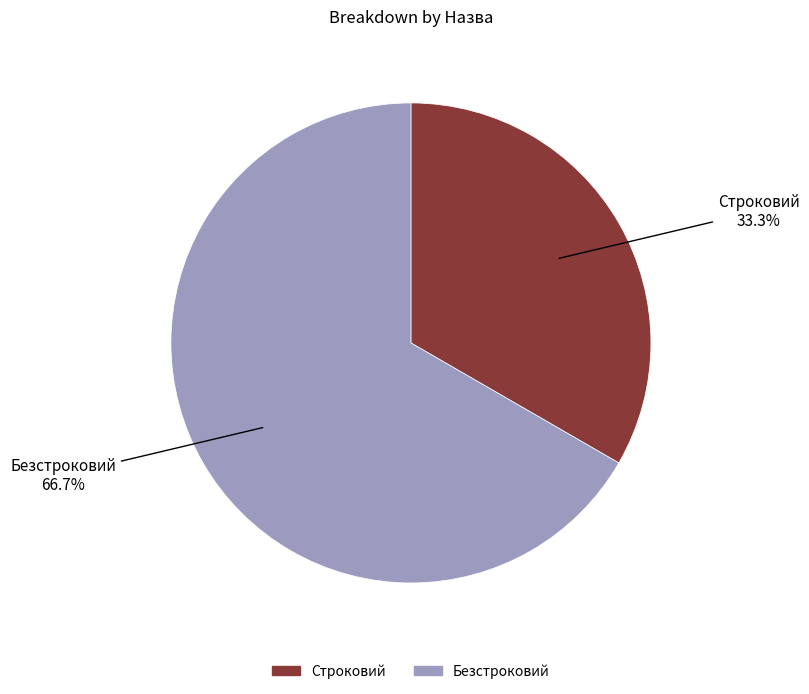

Which slice is the smallest?

Строковий